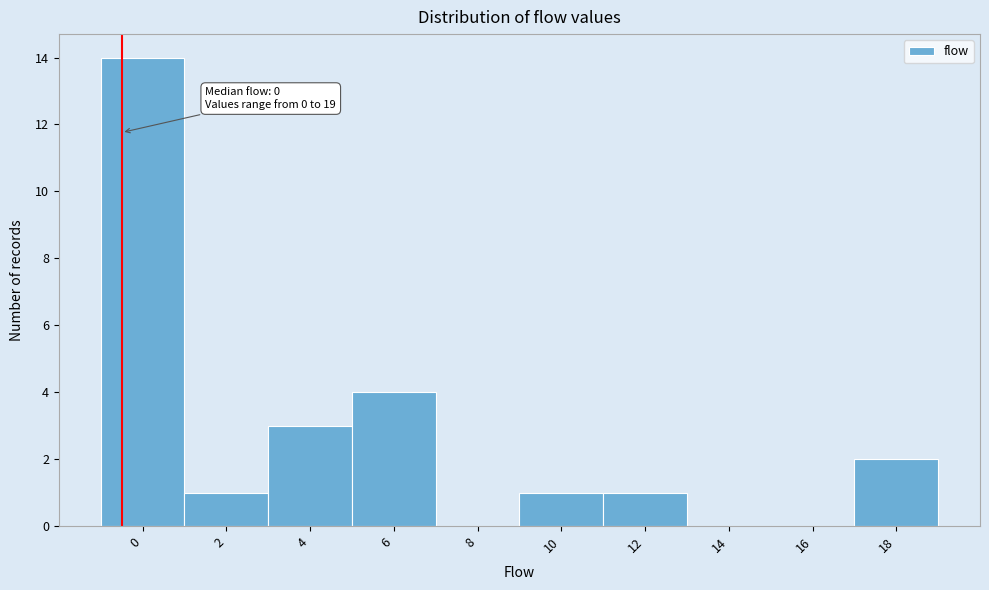

Reading left to right, what are all the values shown in this chart?

0=14	2=1	4=3	6=4	8=0	10=1	12=1	14=0	16=0	18=2